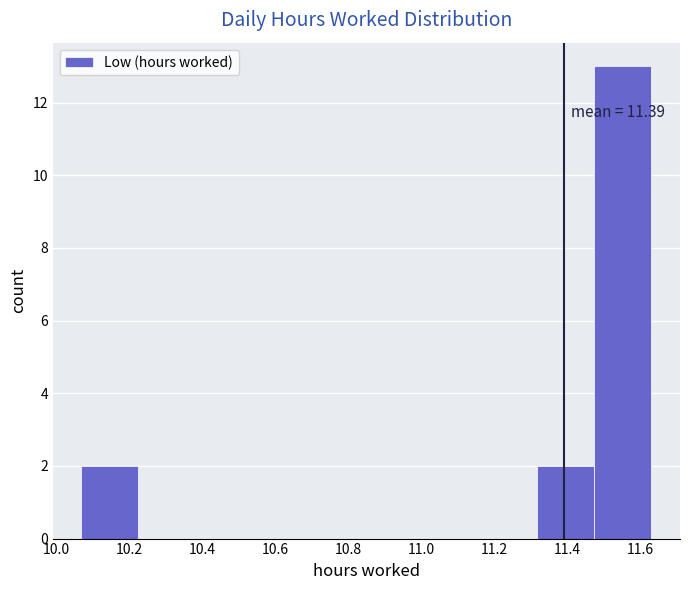

Which range on the x-axis has the tallest bar?

11.474 to 11.630